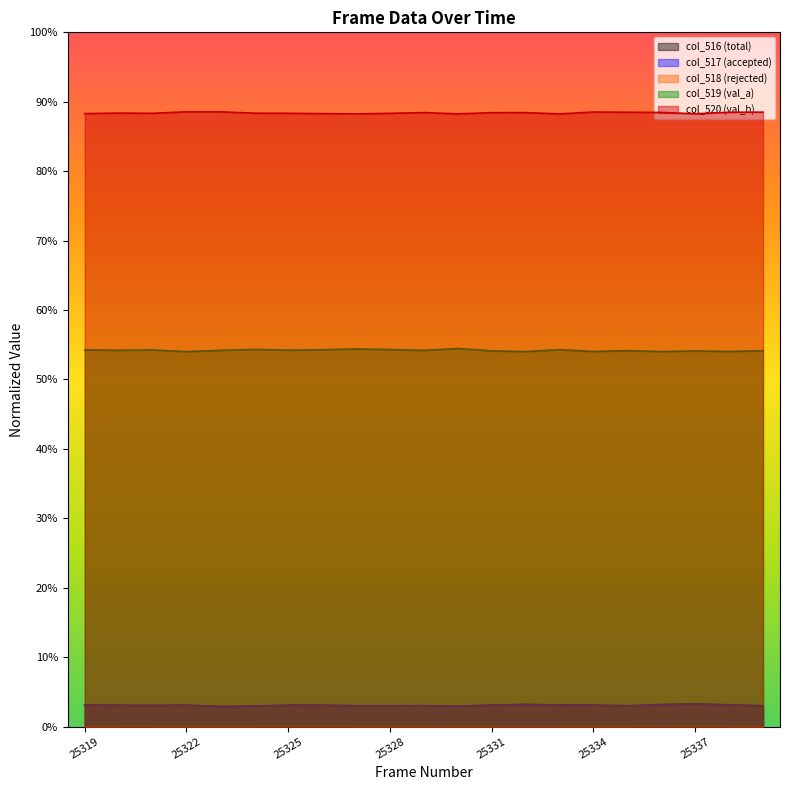

What are all the series names shown in the legend?

col_516 (total), col_517 (accepted), col_518 (rejected), col_519 (val_a), col_520 (val_b)